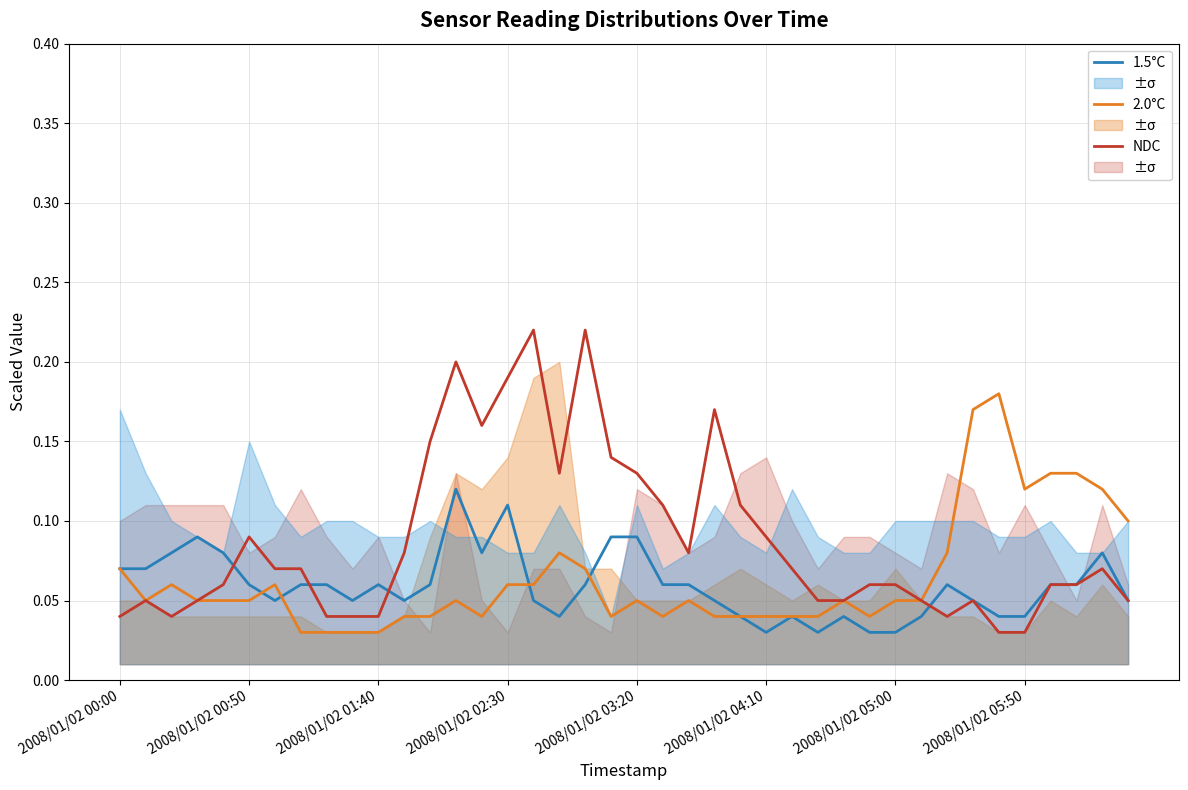

Reading left to right, transcribe all the data shown in this chart.

1.5°C: 0.1	0.1	0.1	0.1	0.1	0.1	0.1	0.1	0.1	0.1	0.1	0.1	0.1	0.1	0.1	0.1	0.1	0.0	0.1	0.1	0.1	0.1	0.1	0.1	0.0	0.0	0.0	0.0	0.0	0.0	0.0	0.0	0.1	0.1	0.0	0.0	0.1	0.1	0.1	0.1
2.0°C: 0.1	0.1	0.1	0.1	0.1	0.1	0.1	0.0	0.0	0.0	0.0	0.0	0.0	0.1	0.0	0.1	0.1	0.1	0.1	0.0	0.1	0.0	0.1	0.0	0.0	0.0	0.0	0.0	0.1	0.0	0.1	0.1	0.1	0.2	0.2	0.1	0.1	0.1	0.1	0.1
NDC: 0.0	0.1	0.0	0.1	0.1	0.1	0.1	0.1	0.0	0.0	0.0	0.1	0.1	0.2	0.2	0.2	0.2	0.1	0.2	0.1	0.1	0.1	0.1	0.2	0.1	0.1	0.1	0.1	0.1	0.1	0.1	0.1	0.0	0.1	0.0	0.0	0.1	0.1	0.1	0.1